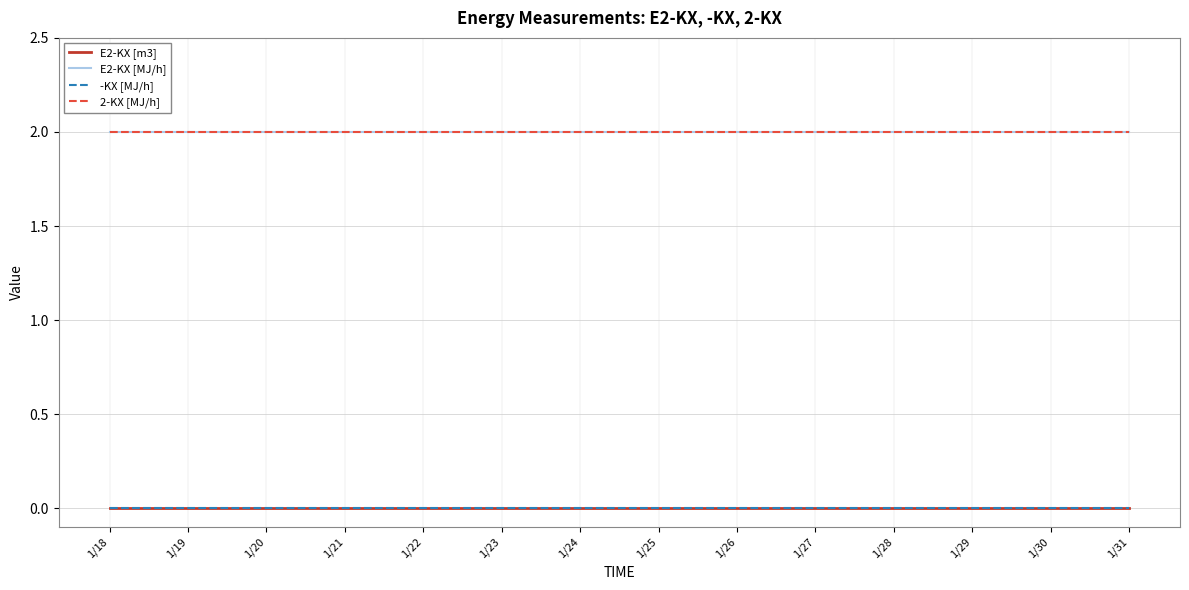

Which series has the largest range (max minus min)?

E2-KX [m3]